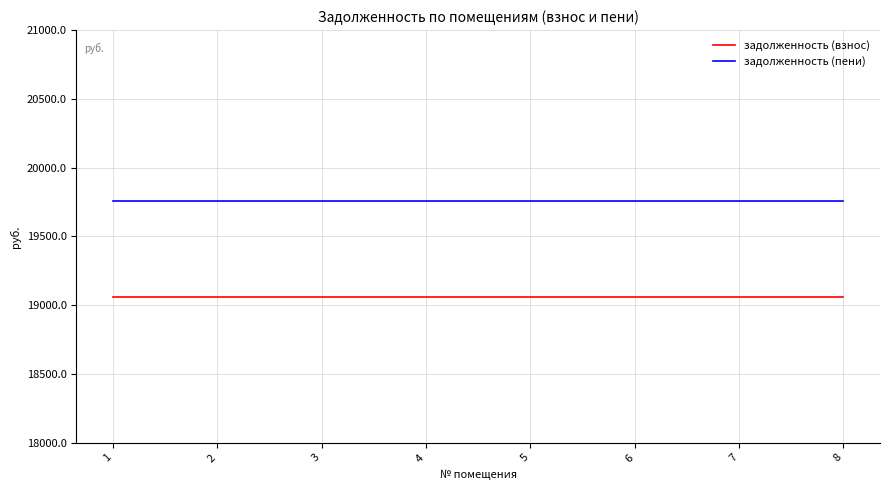

Reading left to right, extract all data points from this chart.

задолженность (взнос): 19057.7	19057.7	19057.7	19057.7	19057.7	19057.7	19057.7	19057.7
задолженность (пени): 19759.7	19759.7	19759.7	19759.7	19759.7	19759.7	19759.7	19759.7